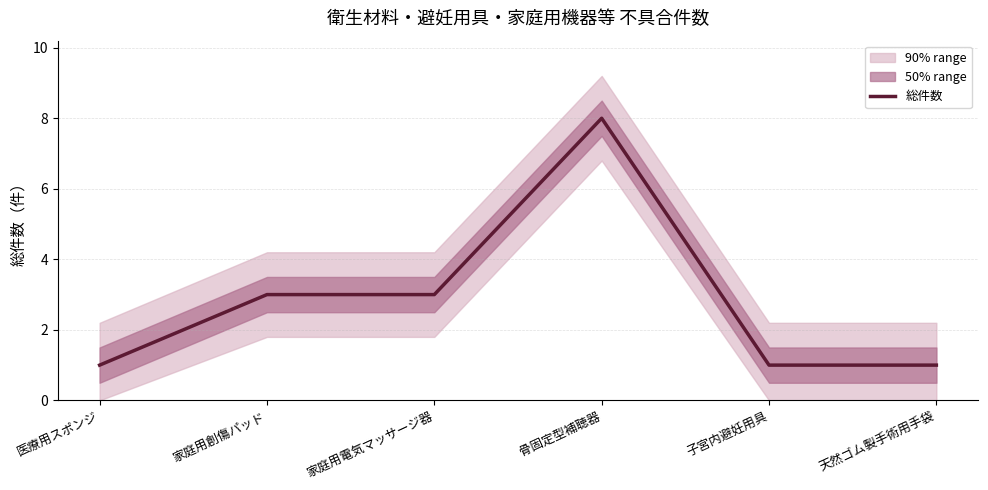

At which label is the value closest to 4?

家庭用創傷パッド